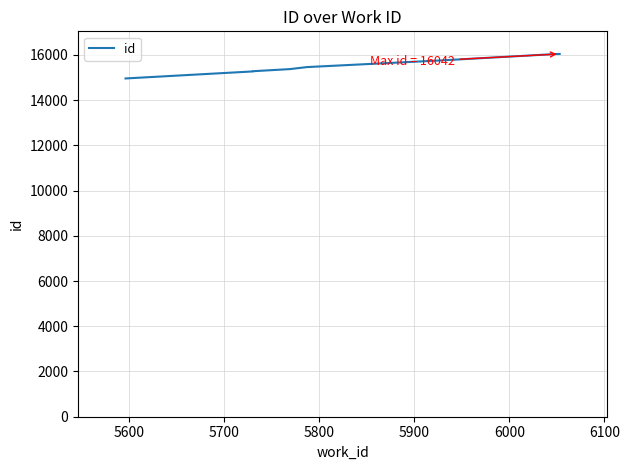

Count the number of values greater than 15372.

4